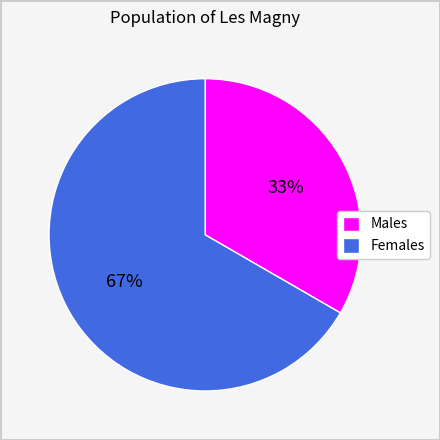

Is it true that Females is 67% of the pie?

True